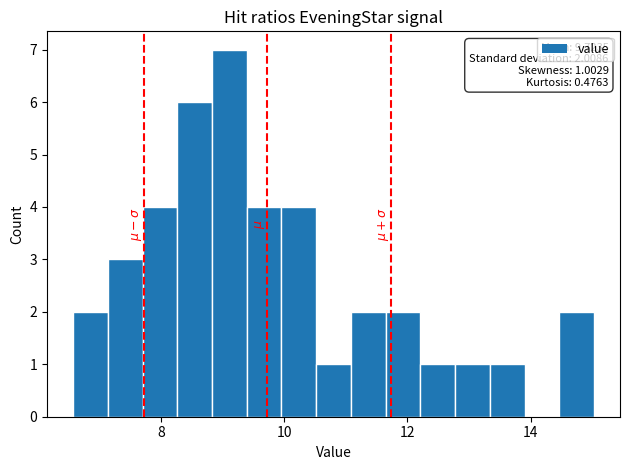

Read against the x-axis, roughly where is the centre of the tallest bar?

9.2